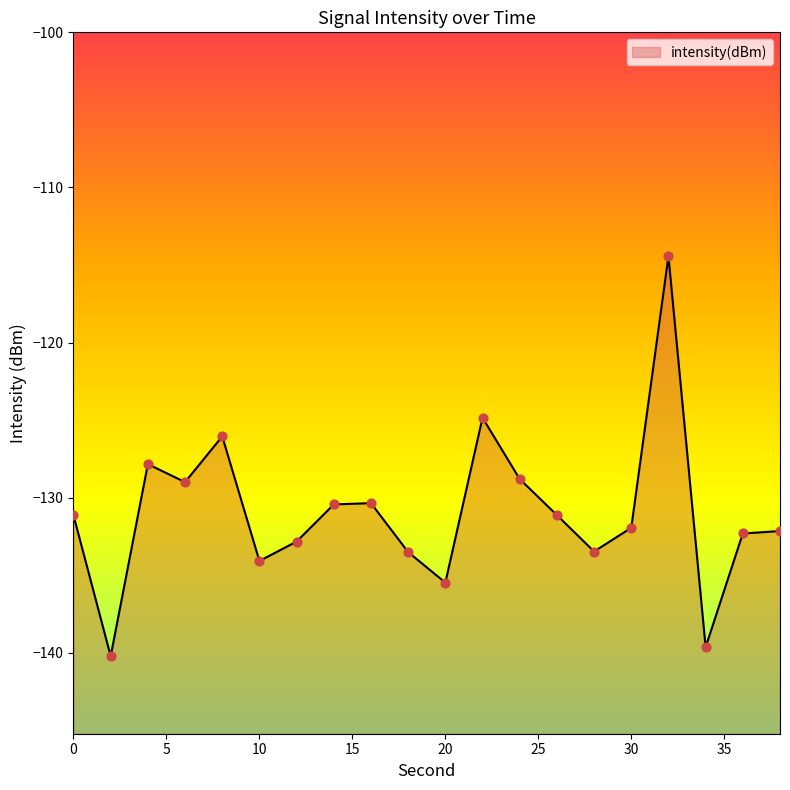

Which has a higher value, 34 or 32?

32